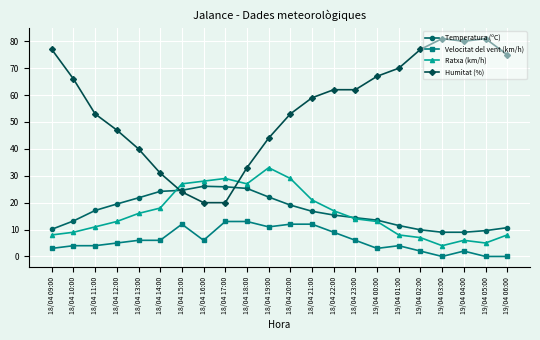

True or false: Velocitat del vent (km/h) has more than 0 points higher than both neighbors.

True